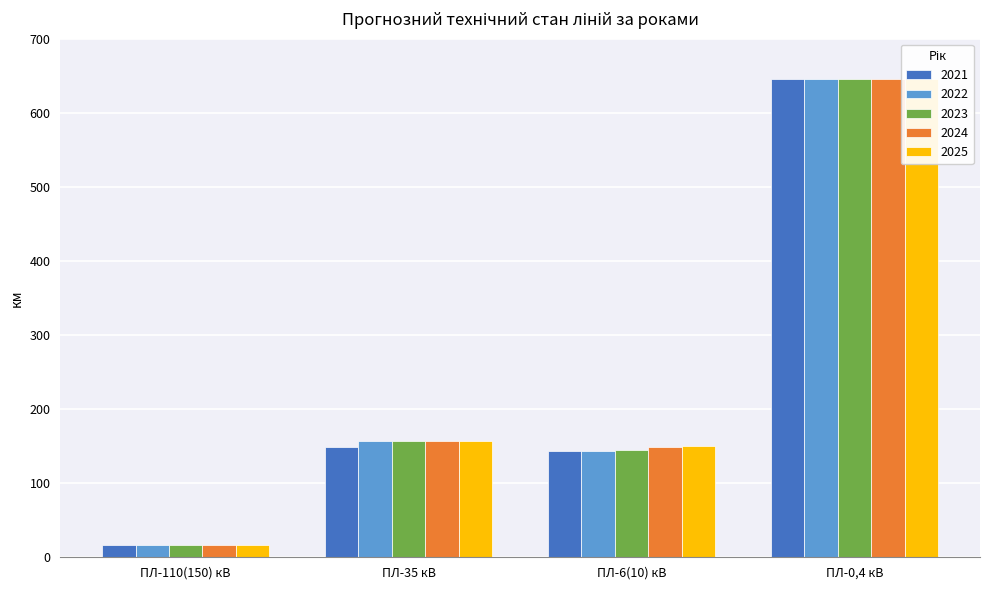

Reading right to left, extract all data points from this chart.

2021: 645.4	144.1	148.7	16.7
2022: 645.4	144.1	157.6	16.7
2023: 645.4	144.6	157.6	17.2
2024: 645.4	148.2	157.6	17.2
2025: 645.4	150.2	157.6	17.2